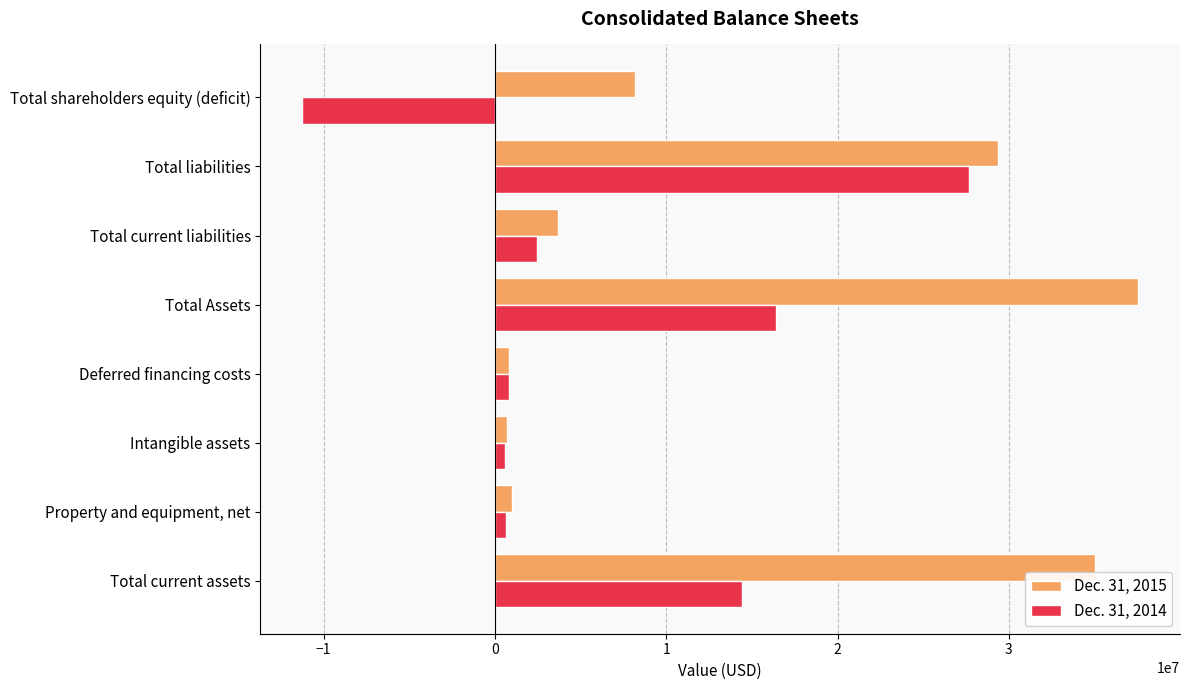

What is the spread (max minus min) of values at Total liabilities?

1703993